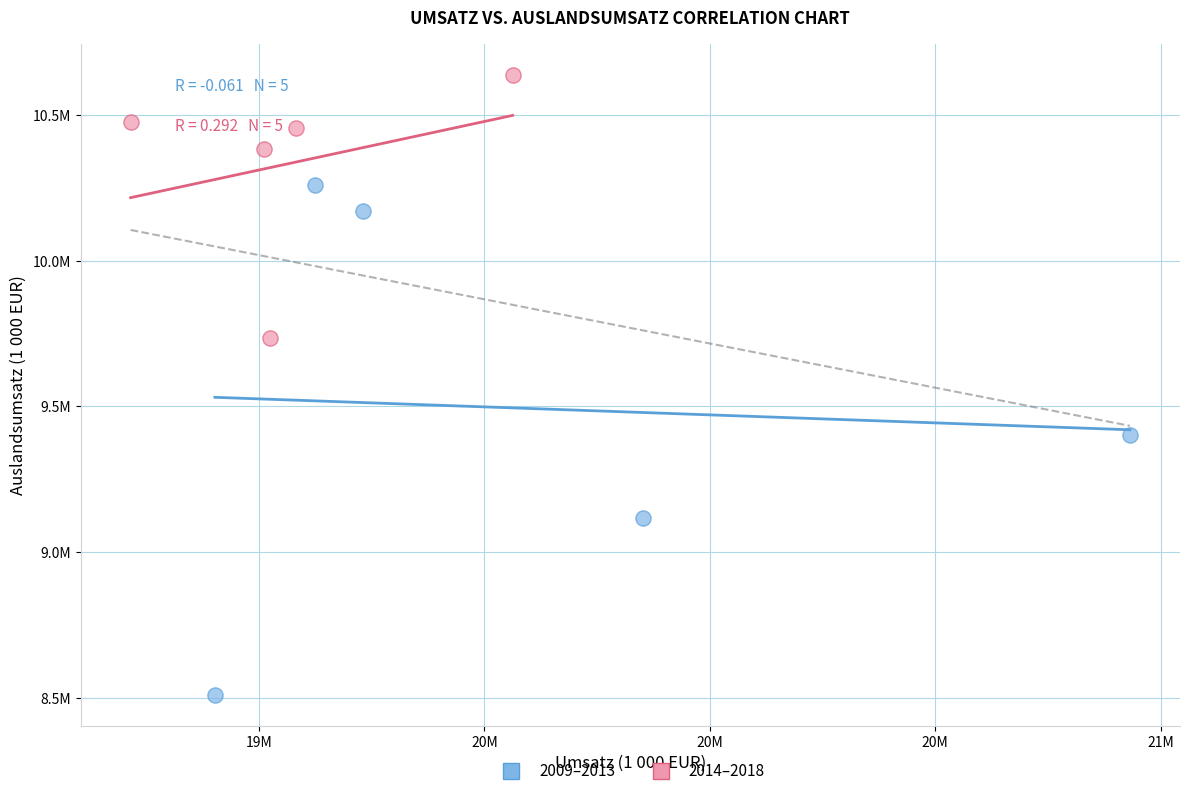

Which series has the largest Y range (max minus min)?

2009–2013